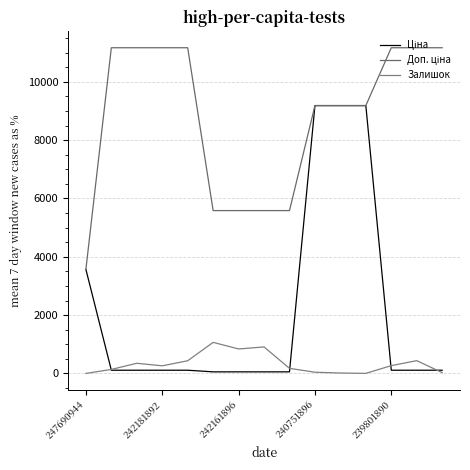

How many lines are shown in the chart?

3